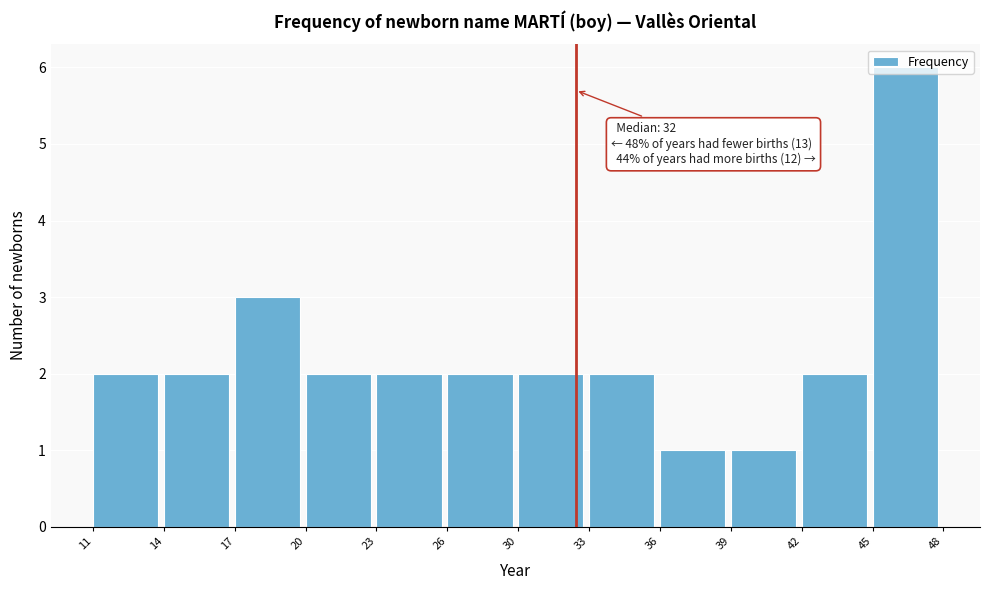

What is the sum of all values?

27